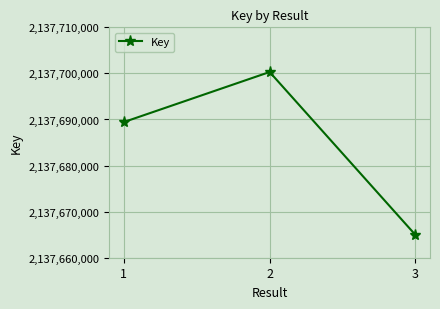

Where is the data nearest to the value 2137682629?

1